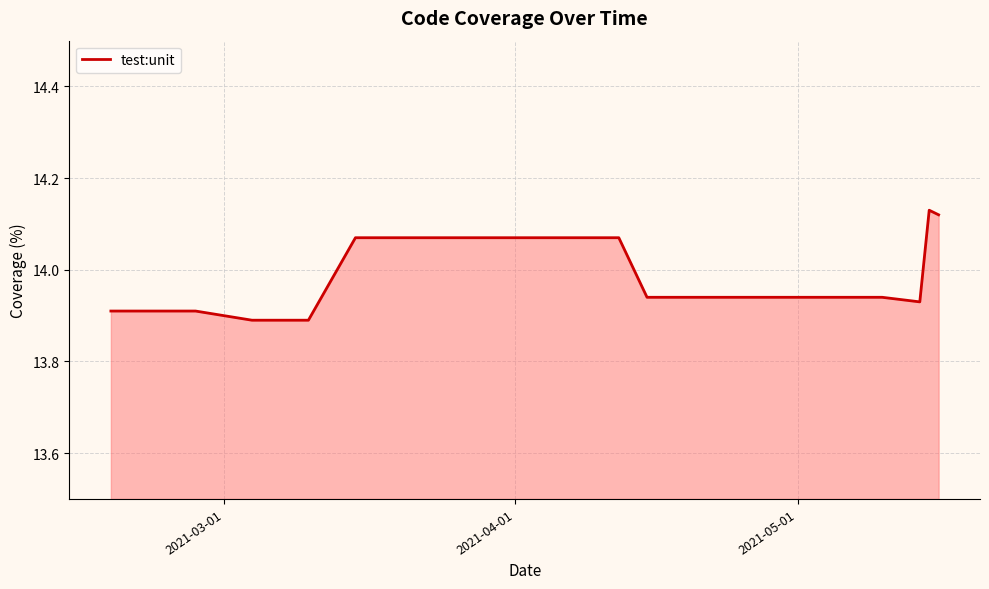

What is the value of the 11th point from the left?

14.1